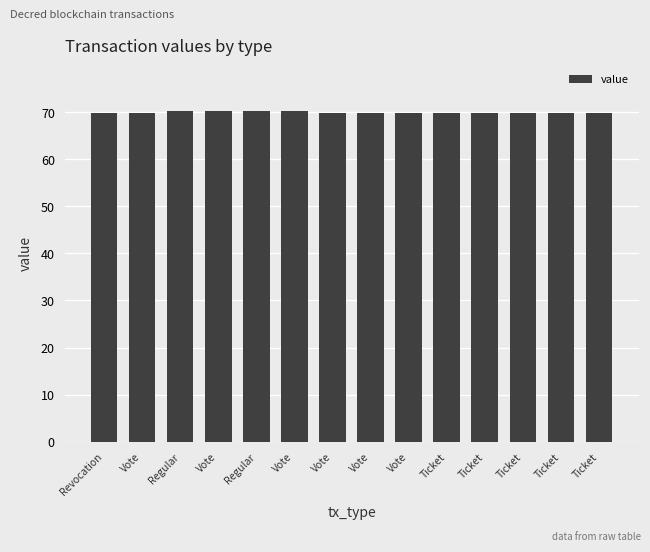

Reading left to right, what are all the values shown in this chart?

Revocation=69.8	Vote=69.8	Regular=70.2	Vote=70.2	Regular=70.2	Vote=70.2	Vote=69.8	Vote=69.8	Vote=69.8	Ticket=69.8	Ticket=69.8	Ticket=69.8	Ticket=69.8	Ticket=69.8